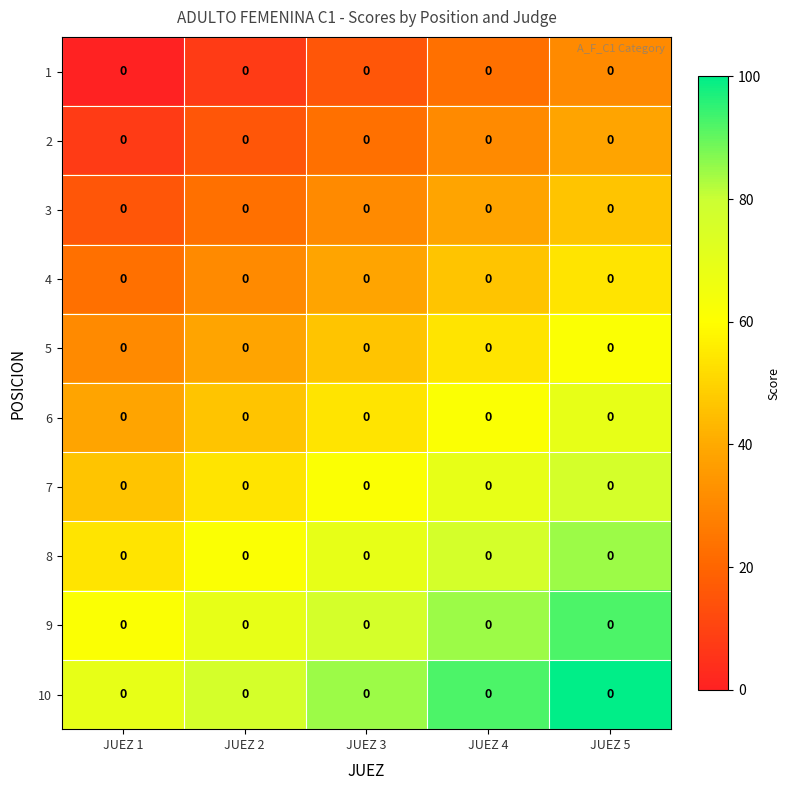

True or false: 2 has a value of 23.1 at JUEZ 3.

True